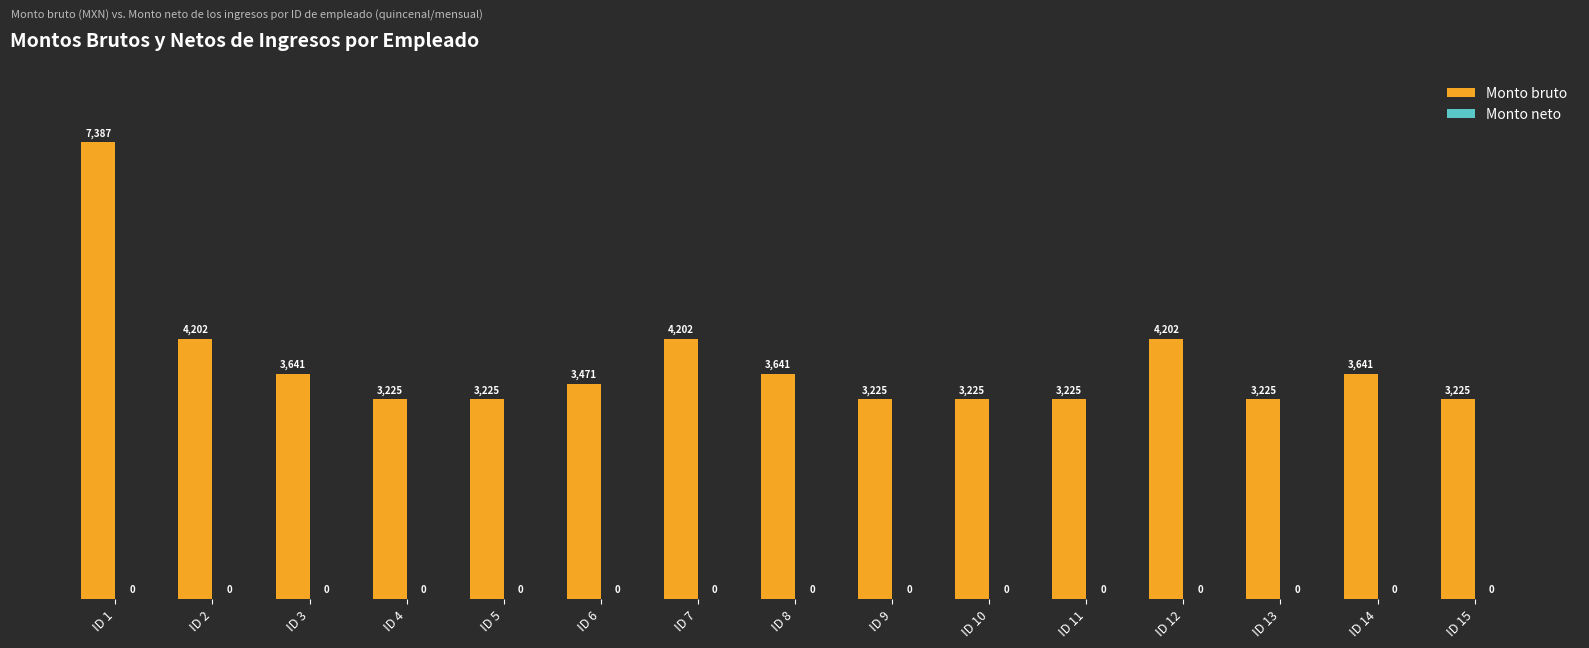

Which label corresponds to the largest value in the chart?

ID 1